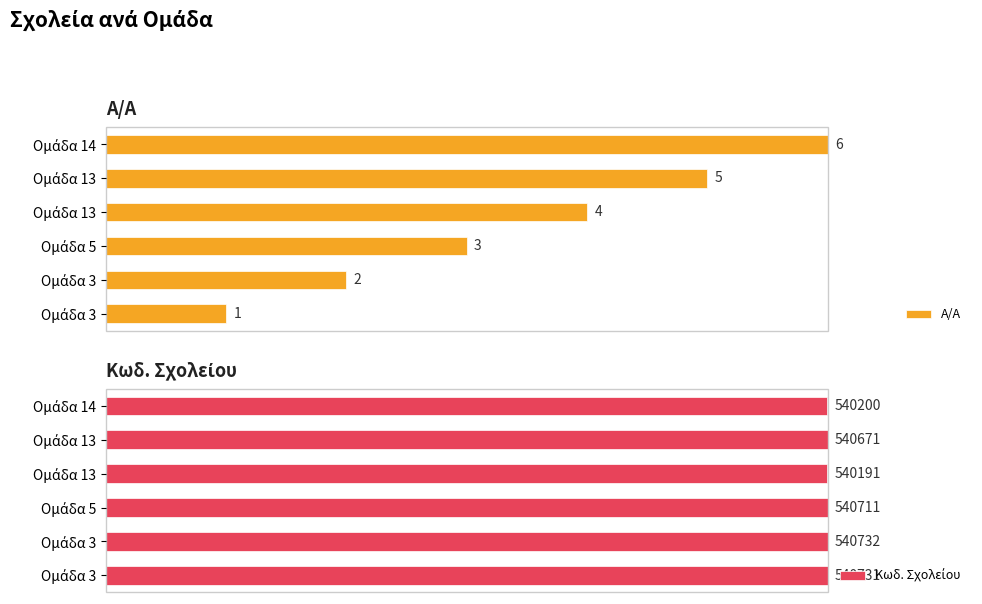

What are all the series names shown in the legend?

Α/Α, Κωδ. Σχολείου